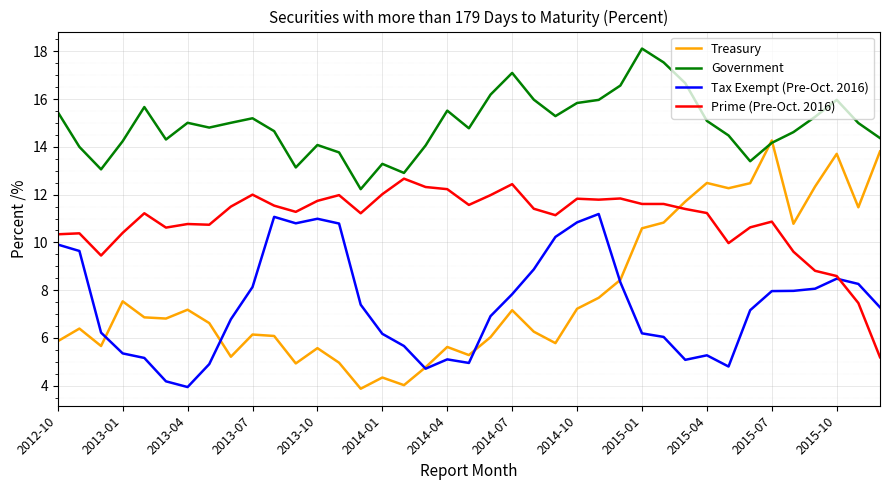

After their last crossing, which series has the higher values: Government or Treasury?

Government